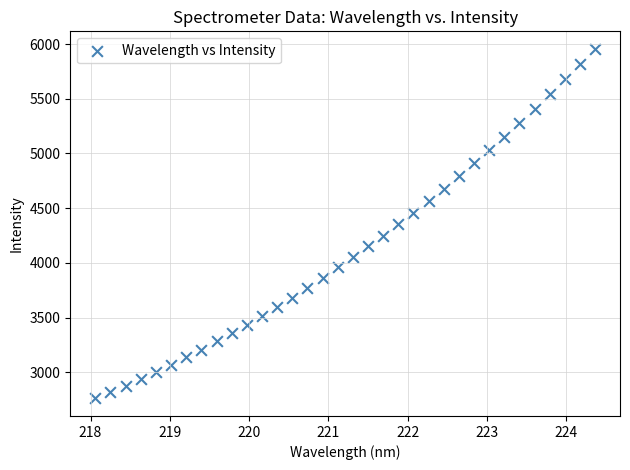

What is the range of X values (max minus min)?

6.3